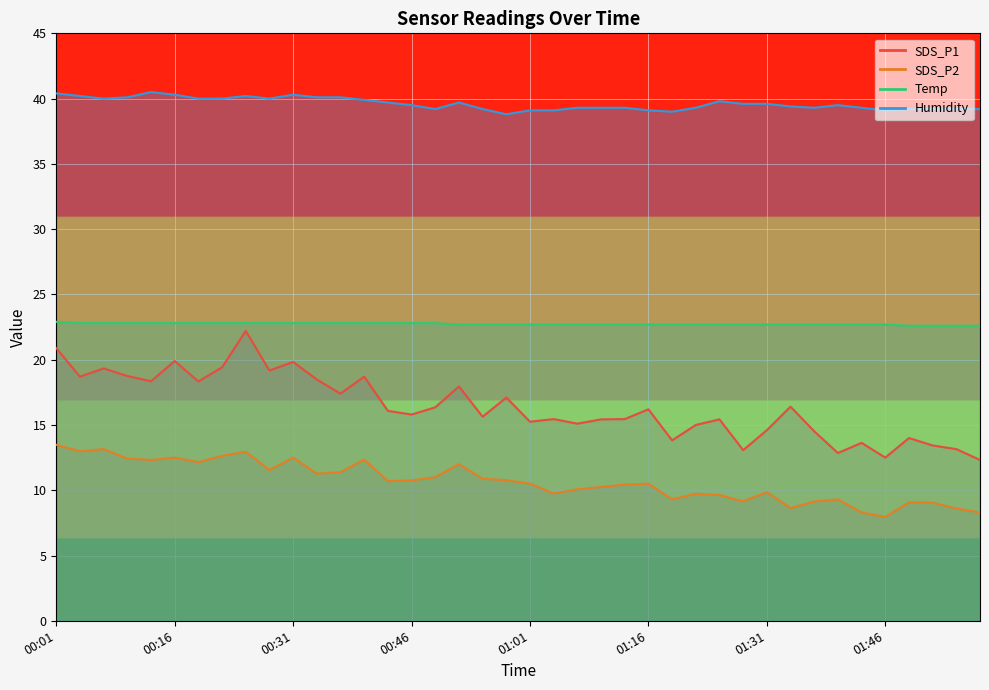

Is it true that SDS_P1 equals 20.4 at 01:52?

False